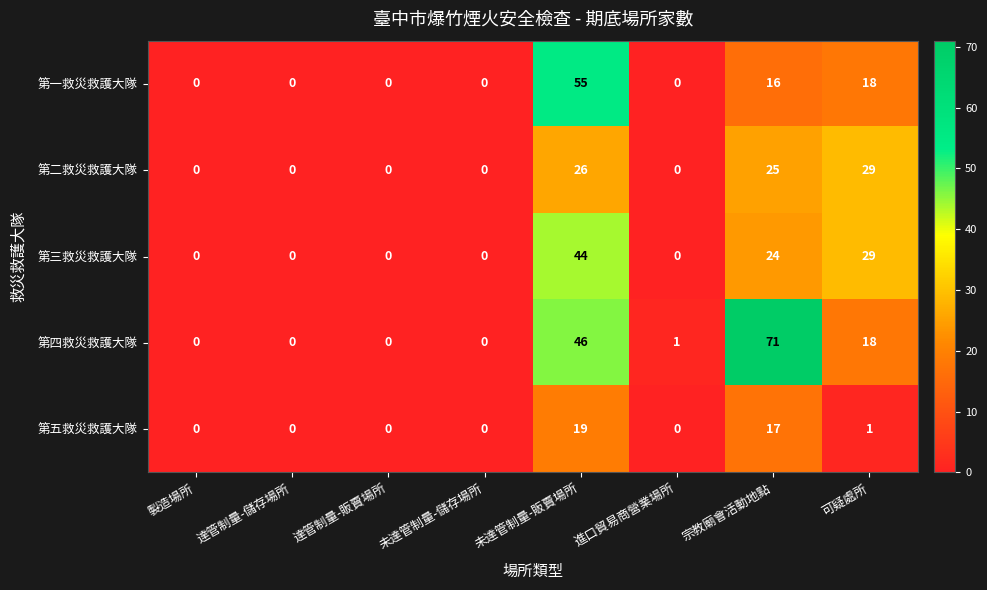

Rank the series by their maximum value, from lowest to highest.

第五救災救護大隊, 第二救災救護大隊, 第三救災救護大隊, 第一救災救護大隊, 第四救災救護大隊